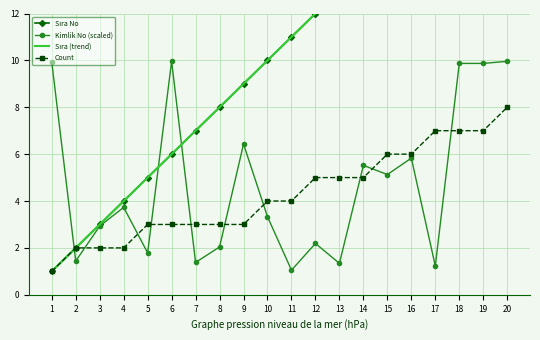

At which category does the chart reach its minimum across all series?

1